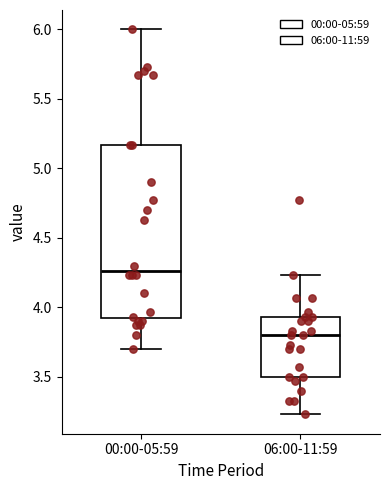

Comparing the boxes themselves (not the whiskers), which one is the tallest?

00:00-05:59